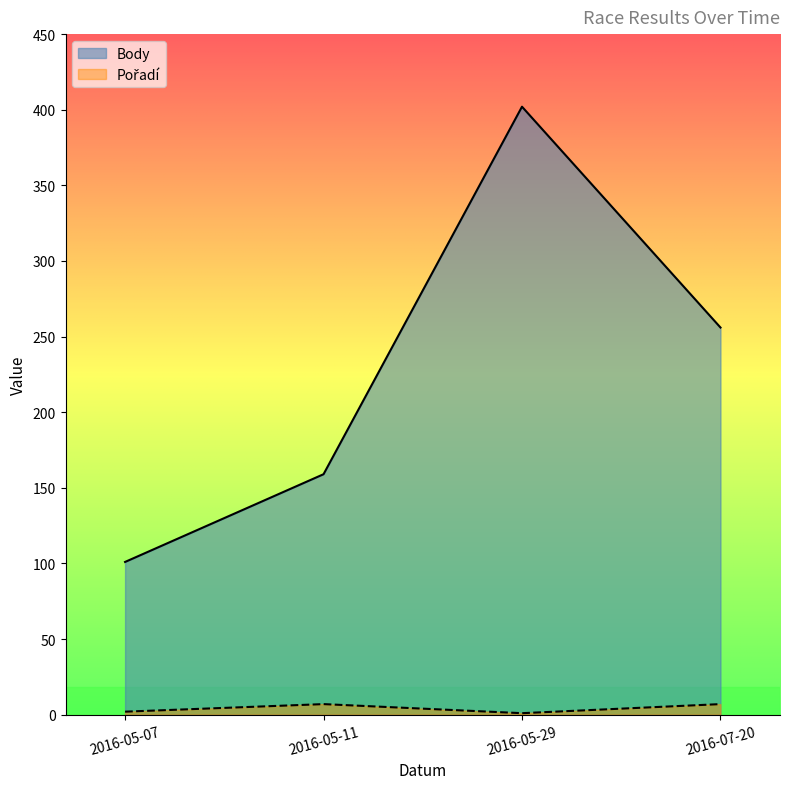

What position from the left is 2016-05-29?

3